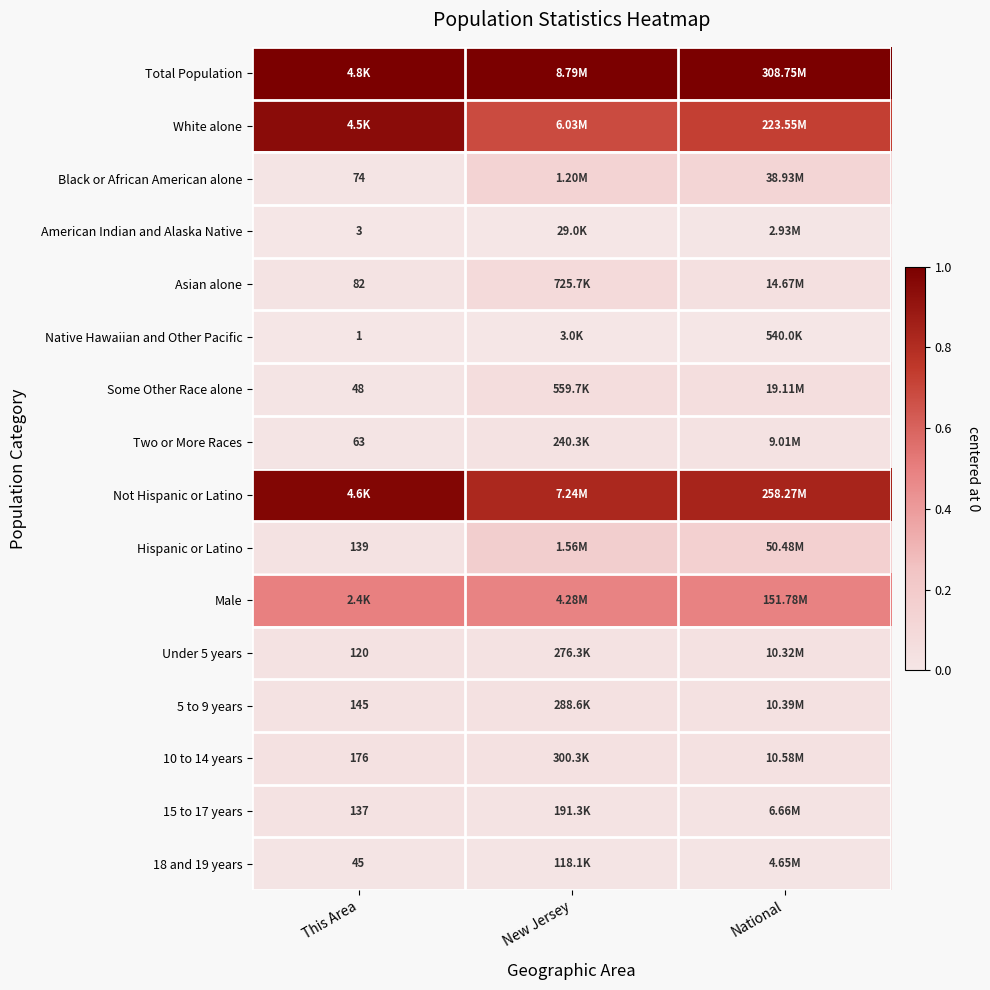

Between National and This Area, which is larger?

National